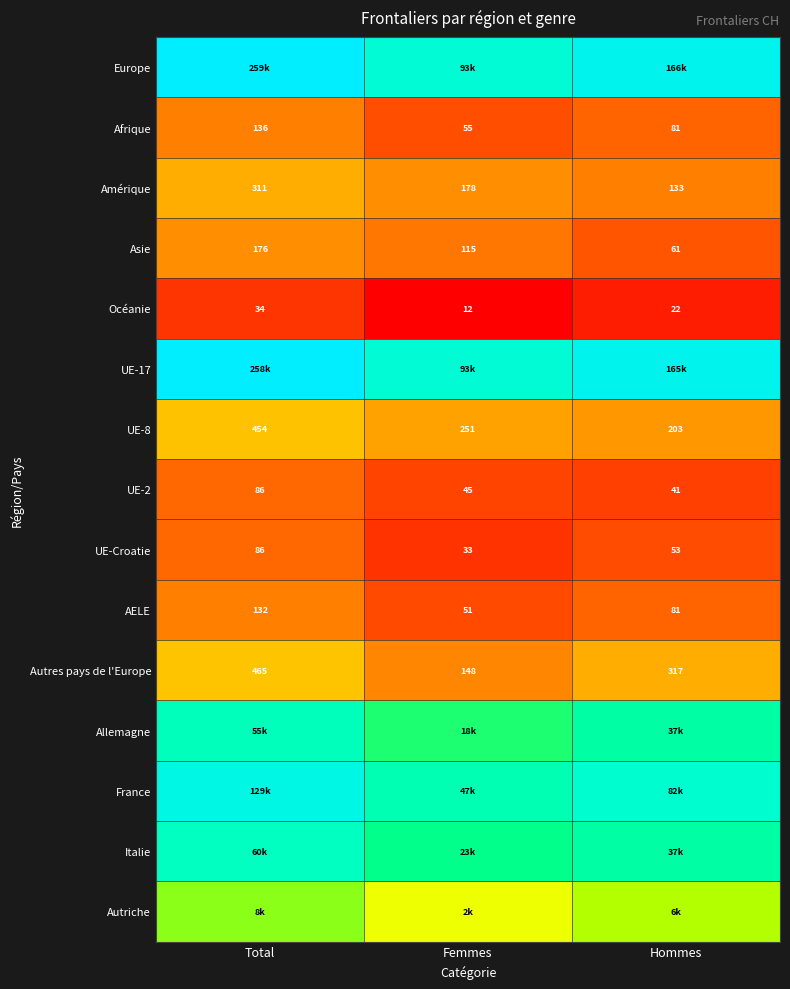

At which label does Asie first exceed 115?

Total